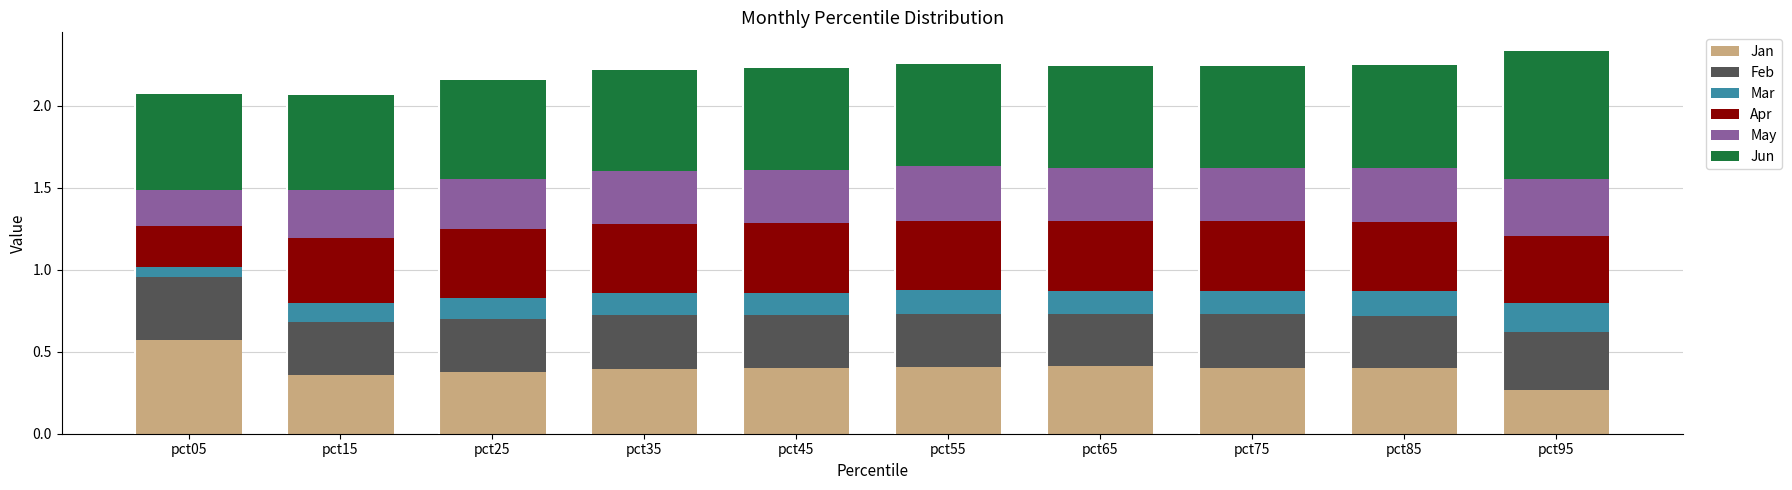

True or false: Jan has a value of 0.6 at pct05.

True